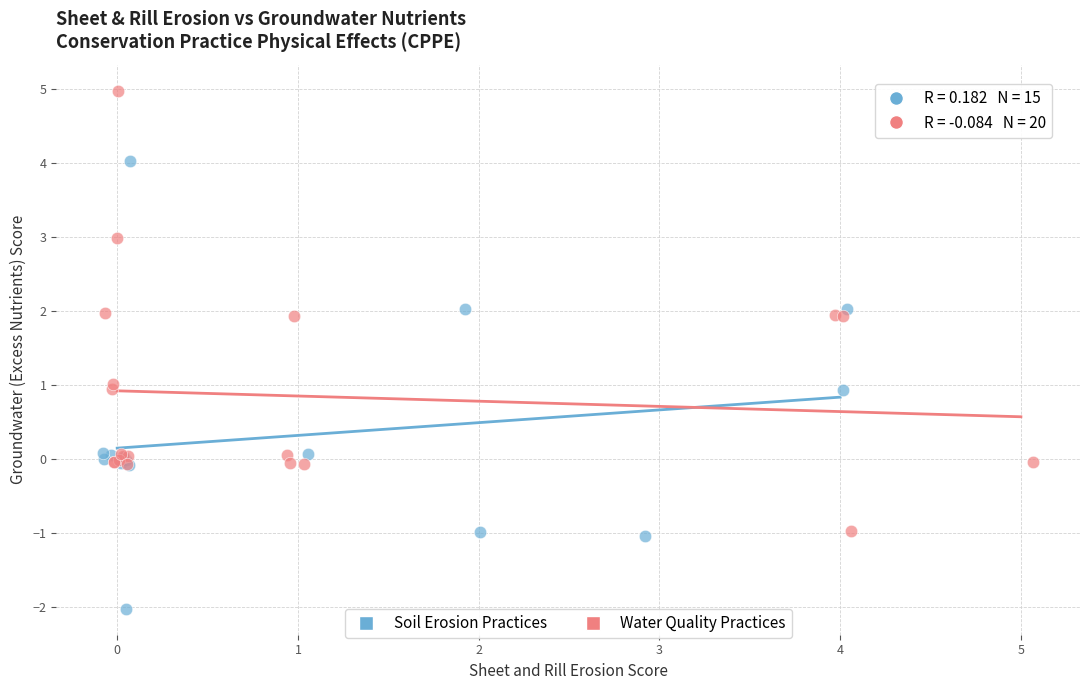

Which series contains the highest Y value?

Water Quality Practices